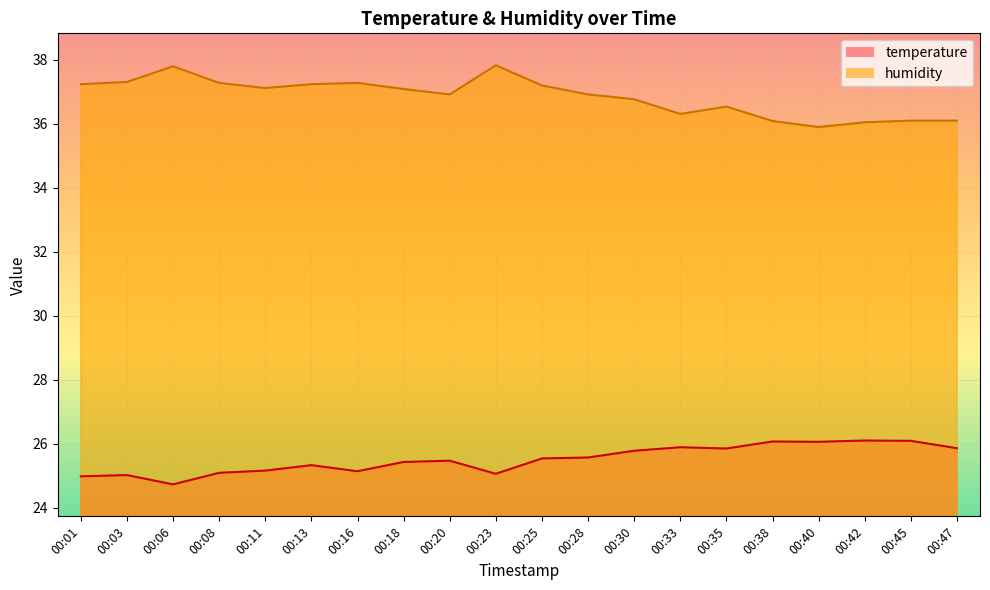

In temperature, how many points are lower than both neighbors (excluding endpoints)?

5